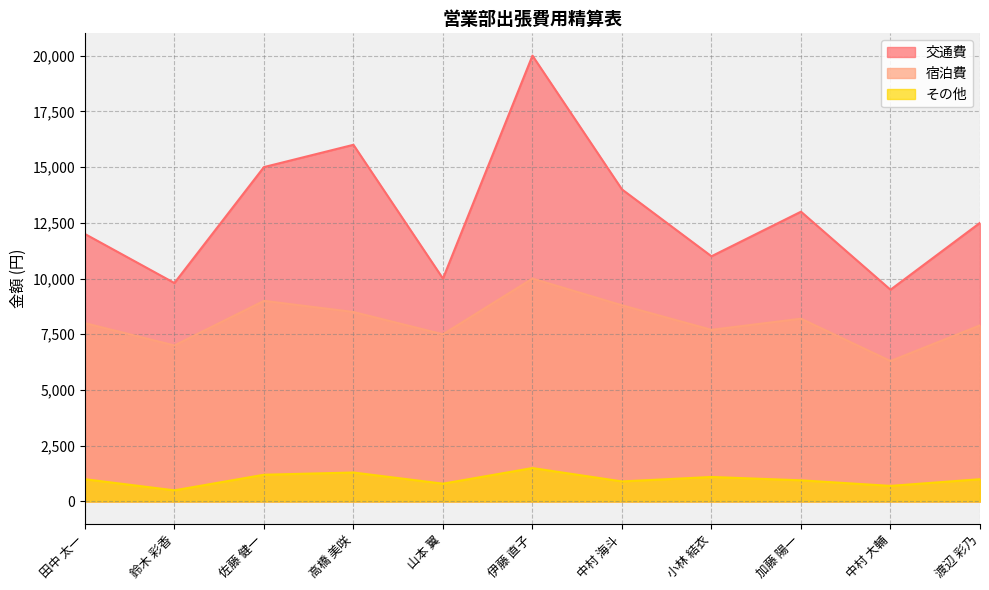

True or false: 交通費 has more than 1 points higher than both neighbors.

True